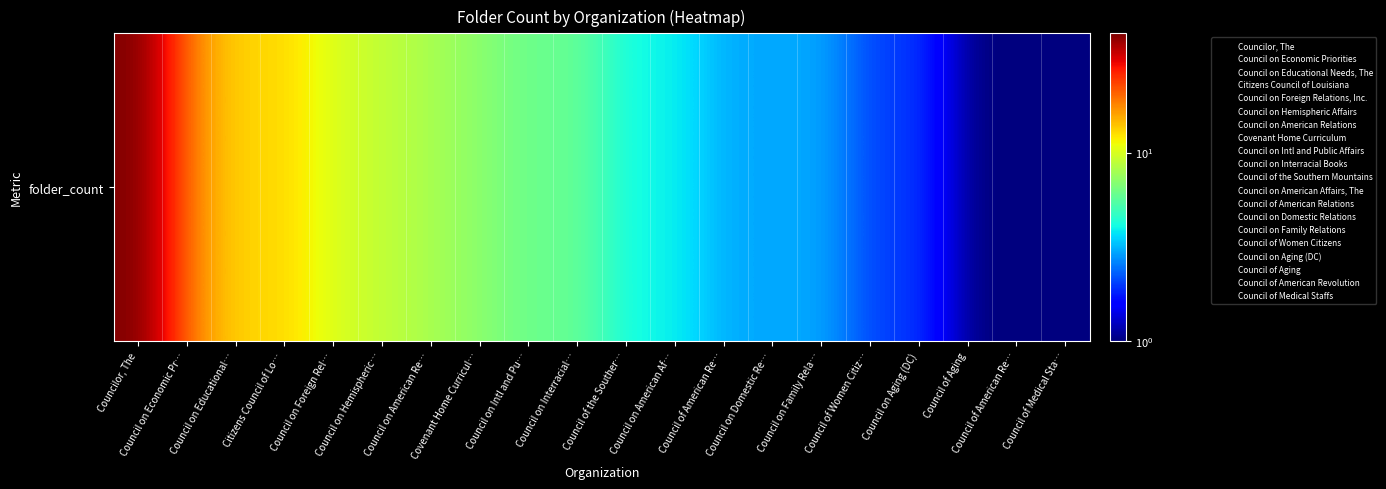

The value at Council on American Re… is 5. True or false?

False